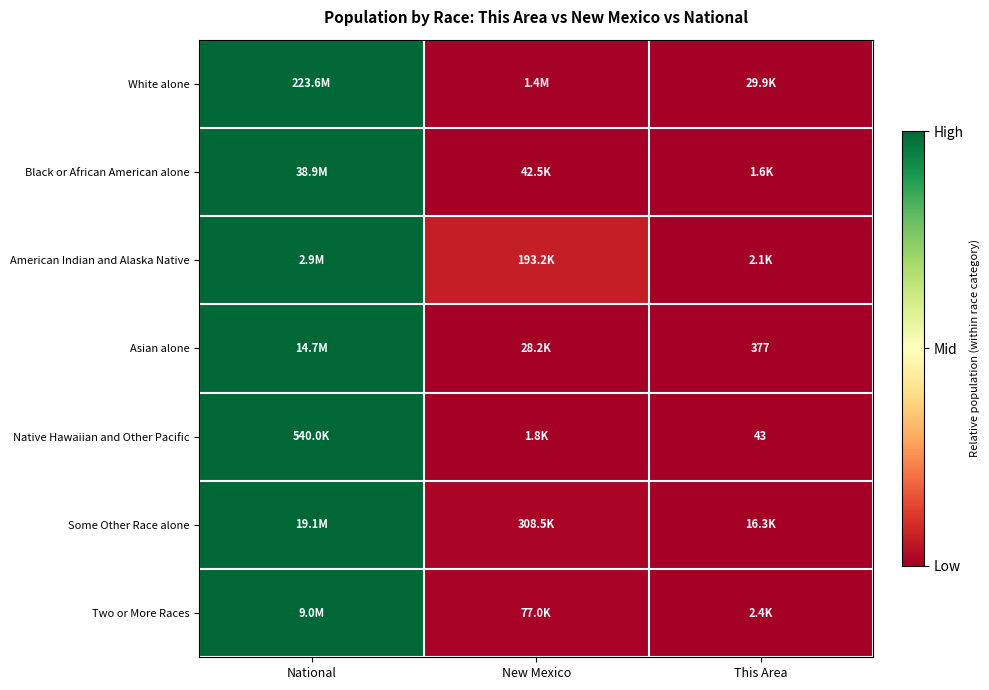

Where is Black or African American alone nearest to the value 0?

This Area